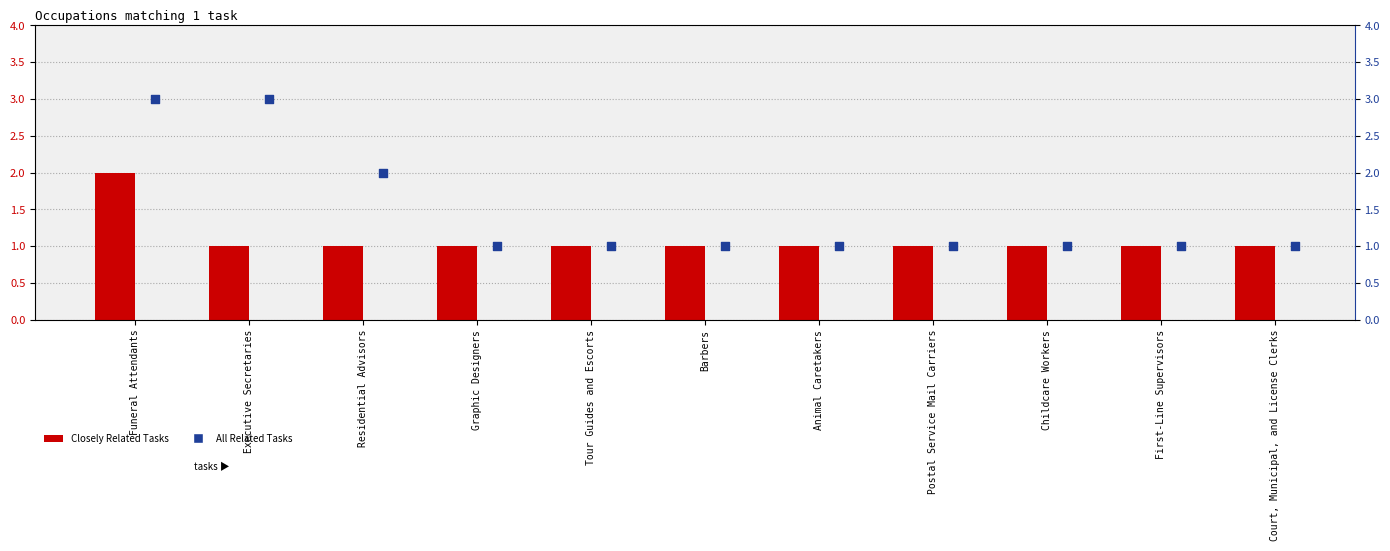

Which series contains the lowest Y value?

Closely Related Tasks